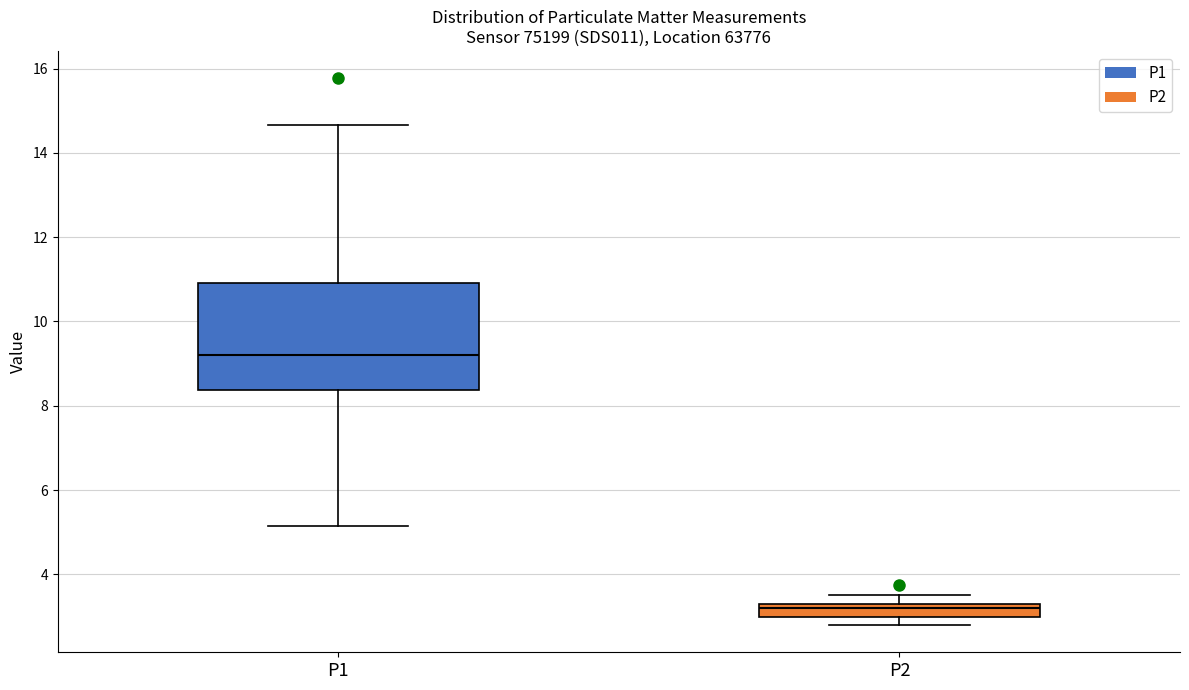

Where does the lower whisker of the box for P2 end on the y-axis? The values are not printed on the chart, so give them approximately, as read against the axis.

2.8